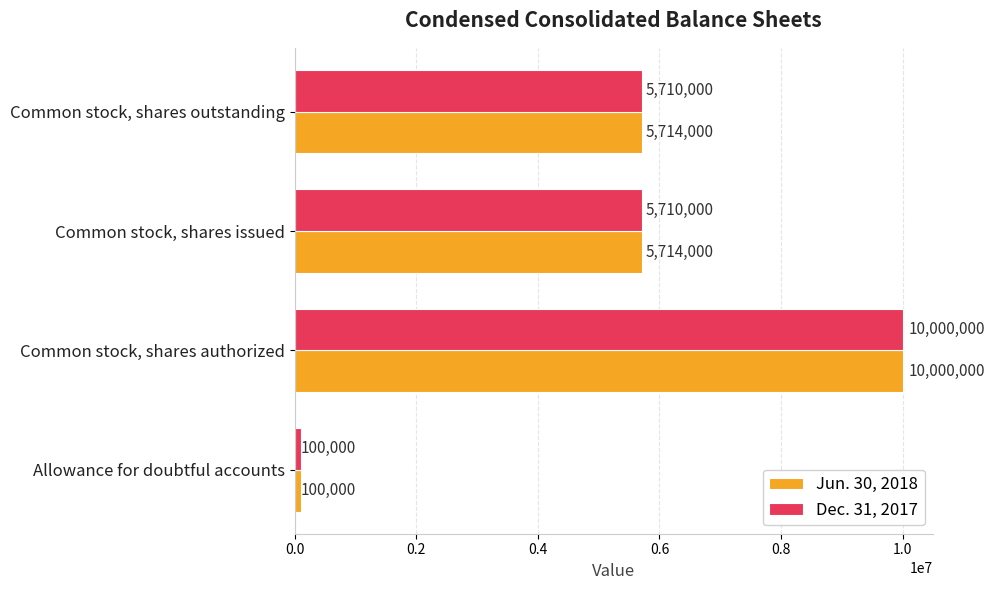

What are all the series names shown in the legend?

Jun. 30, 2018, Dec. 31, 2017